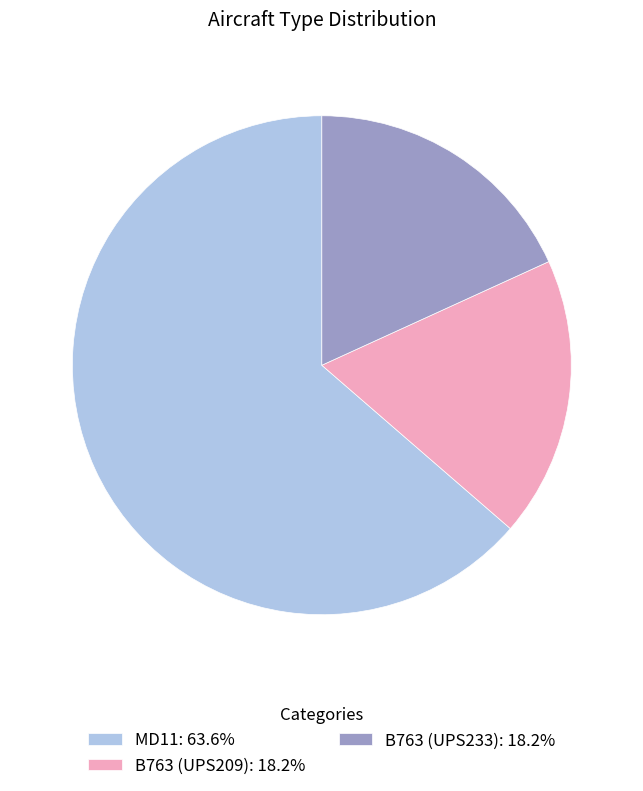

The MD11 slice represents 64% of the pie. True or false?

True